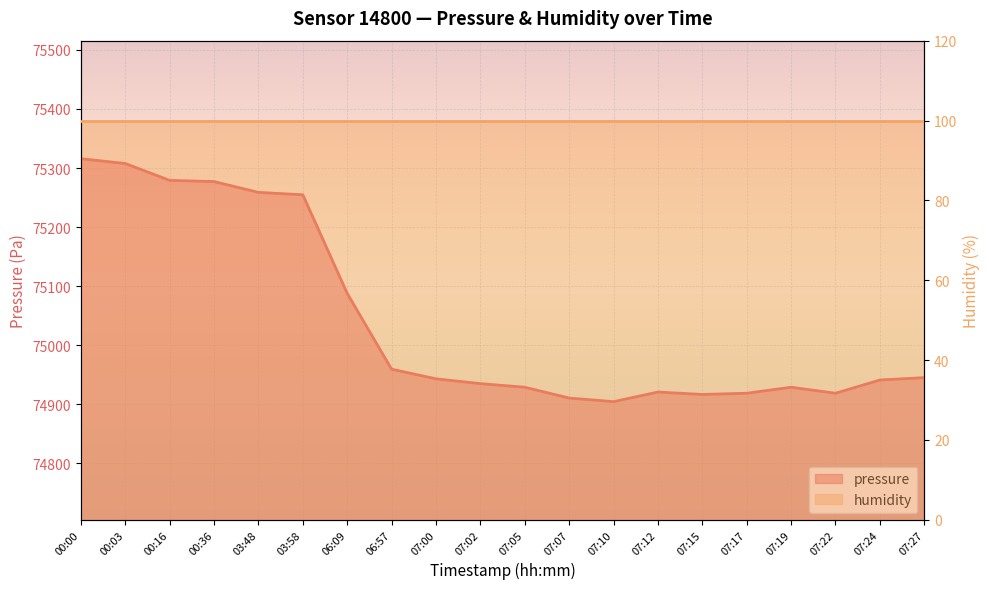

Which has a higher value, 00:00 or 00:36?

00:00